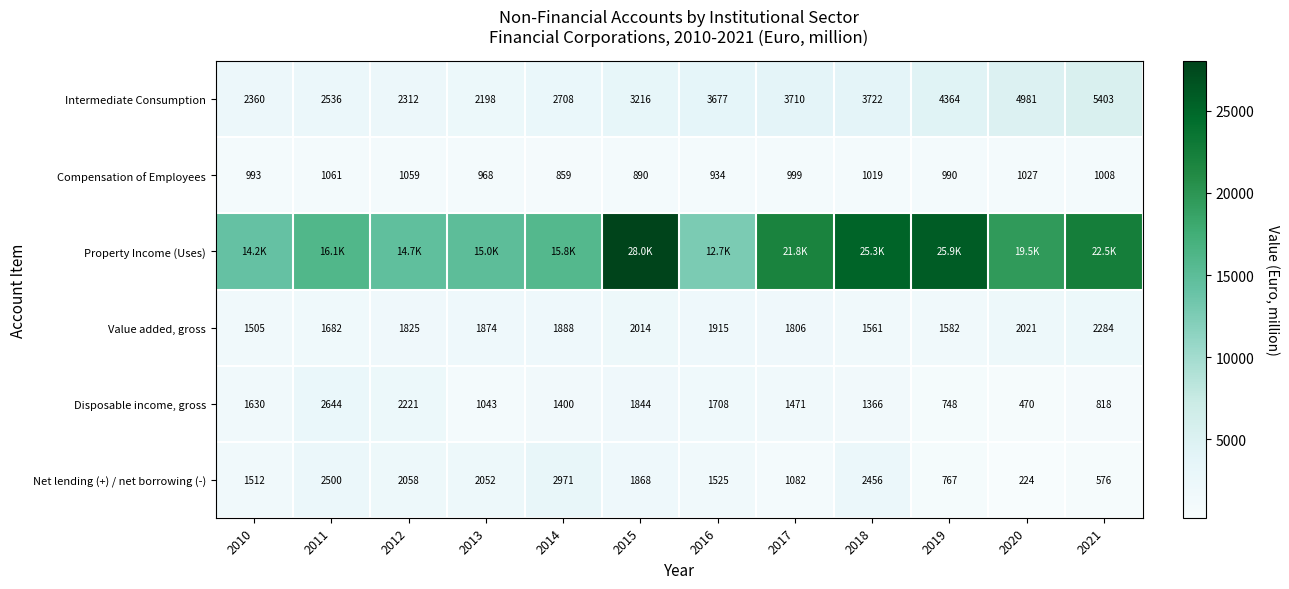

The Compensation of Employees series shows 570.8 at 2016. True or false?

False